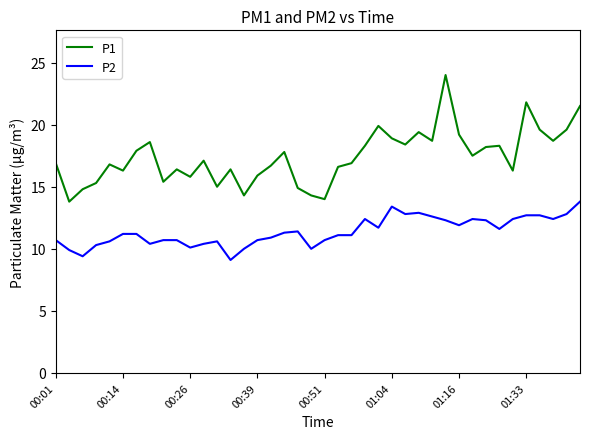

What is the highest value of the P1 series?

24.0